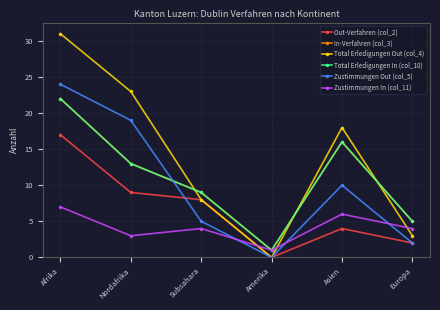

What is the total value across all series at Asien?

70